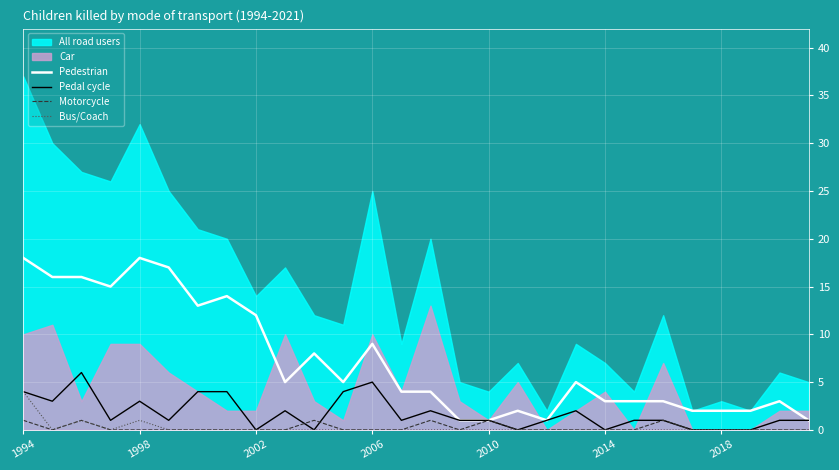

How many interior local valleys does the Pedal cycle series have?

8